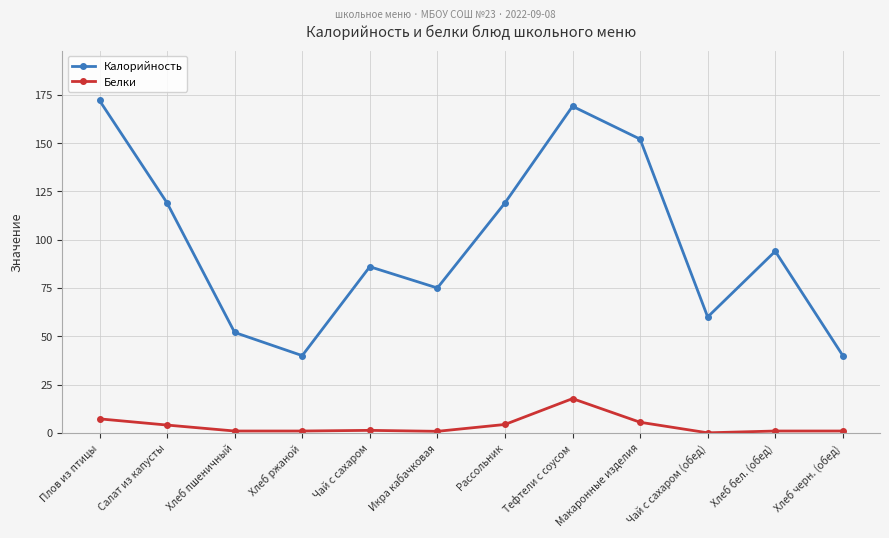

Read the Калорийность value at Икра кабачковая.

75.0